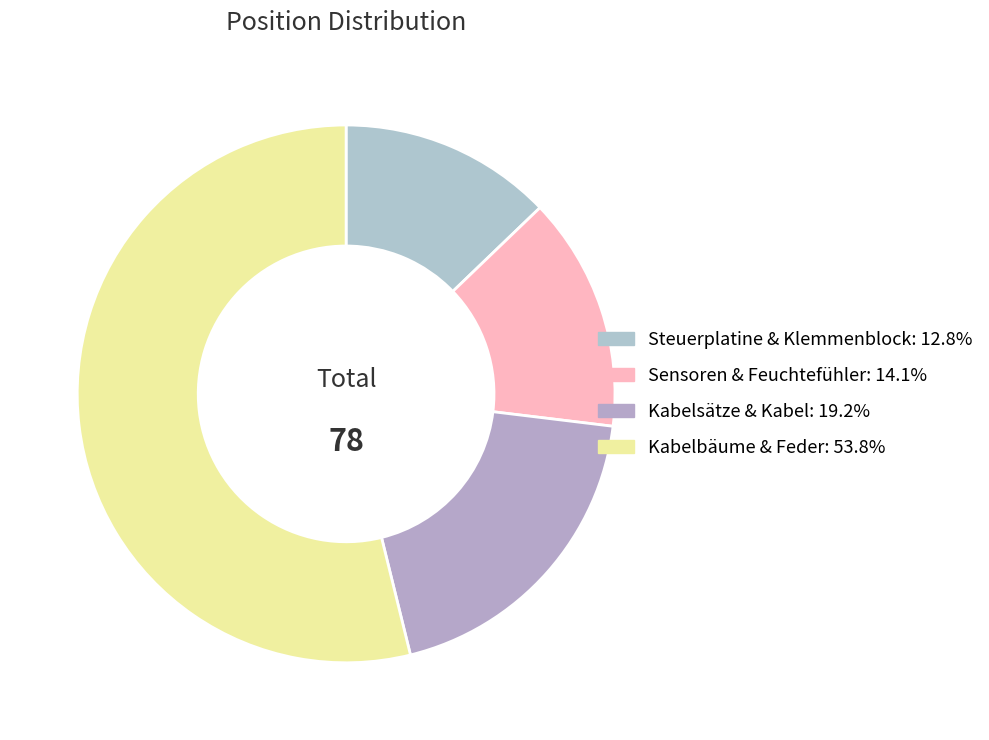

How many segments does this pie chart have?

4